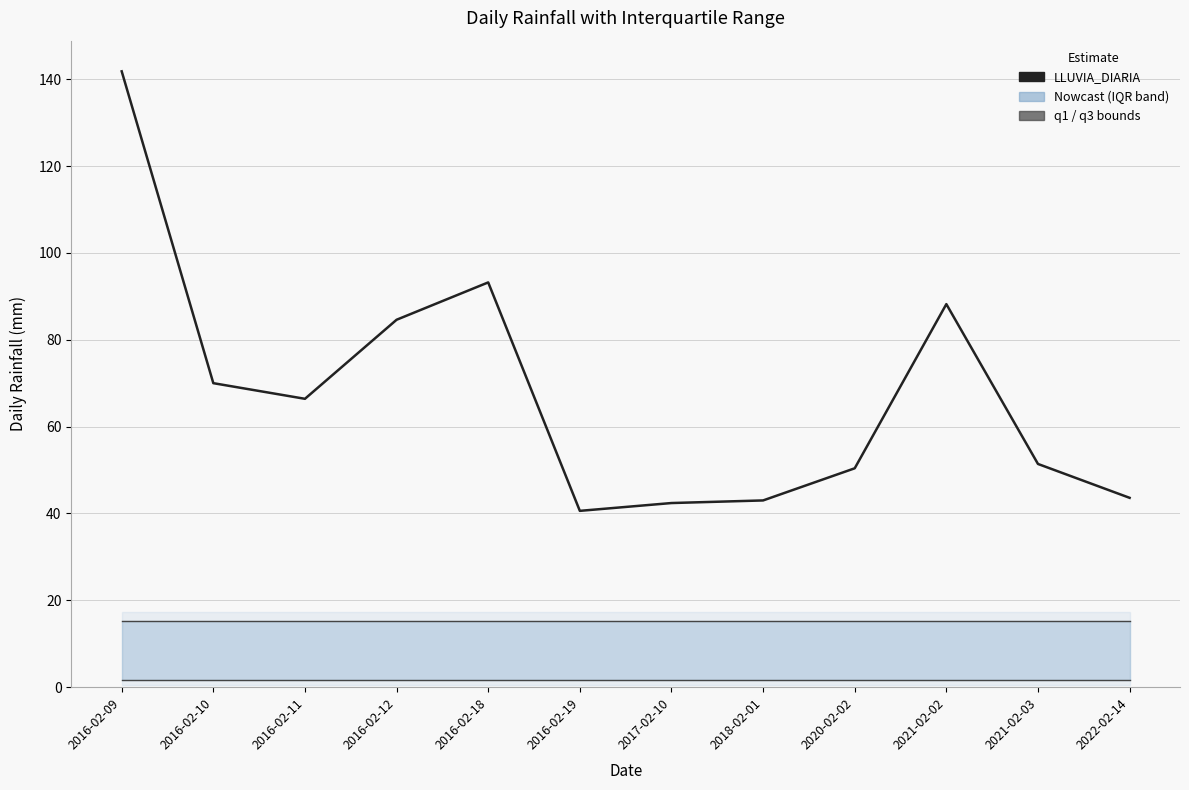

What value does the q1 series have at 2016-02-12?

1.6